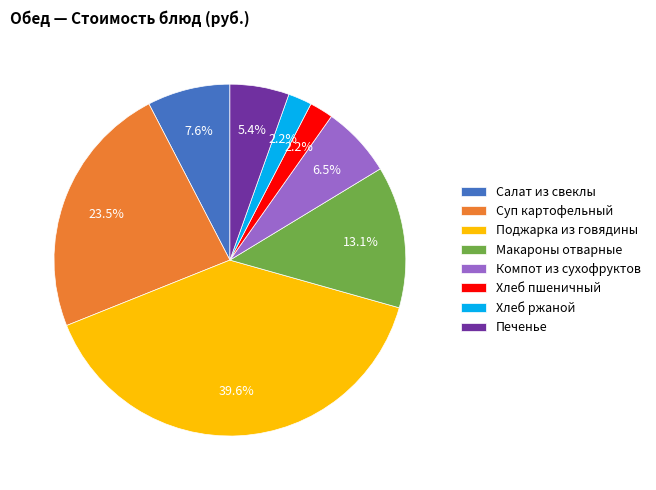

What is the largest slice in the pie chart?

Поджарка из говядины